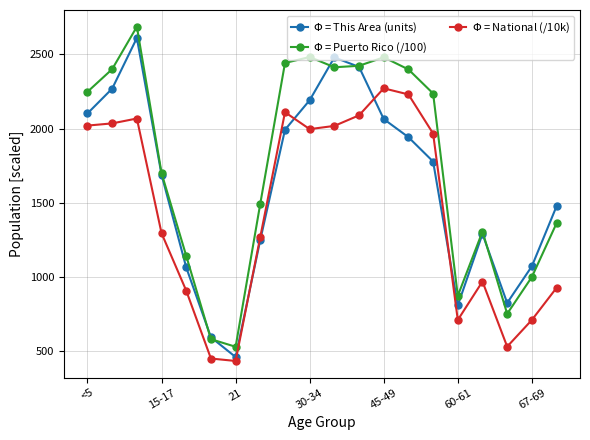

How many distinct data groups are displayed?

3